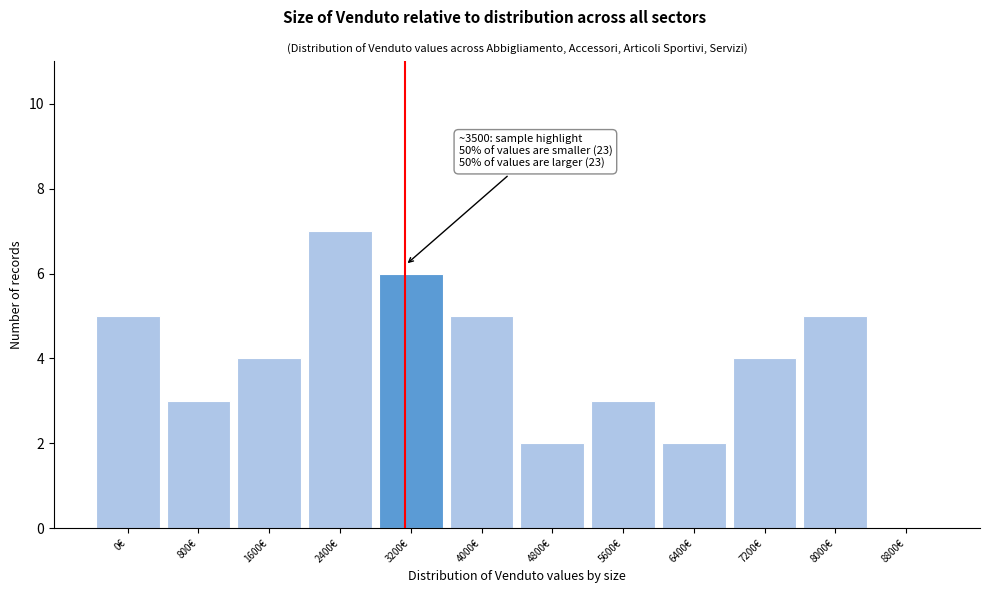

Reading right to left, transcribe all the data shown in this chart.

8800€=0	8000€=5	7200€=4	6400€=2	5600€=3	4800€=2	4000€=5	3200€=6	2400€=7	1600€=4	800€=3	0€=5